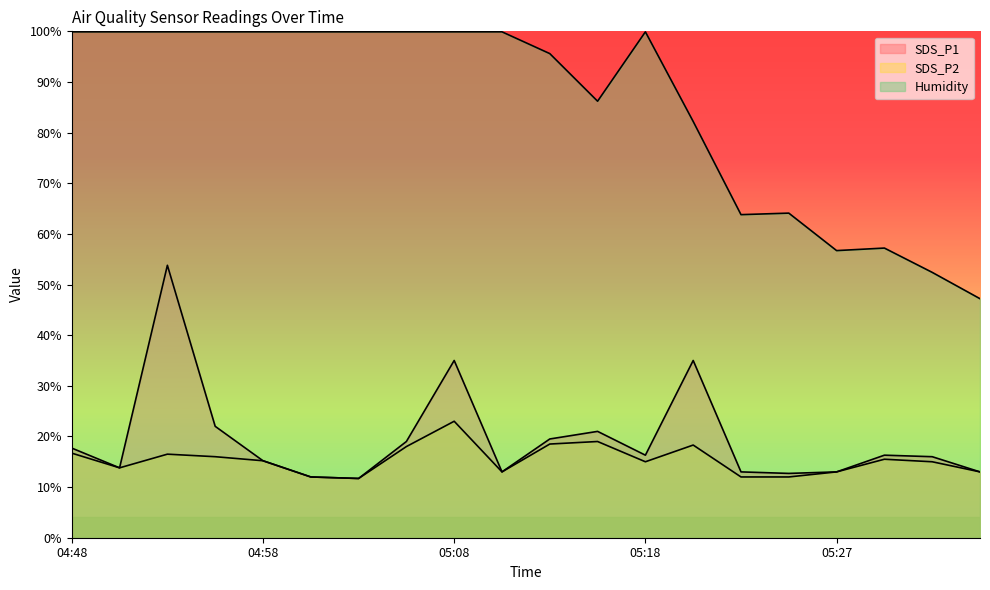

Is the value of SDS_P2 at 05:13 greater than the value of Humidity at 04:51?

No